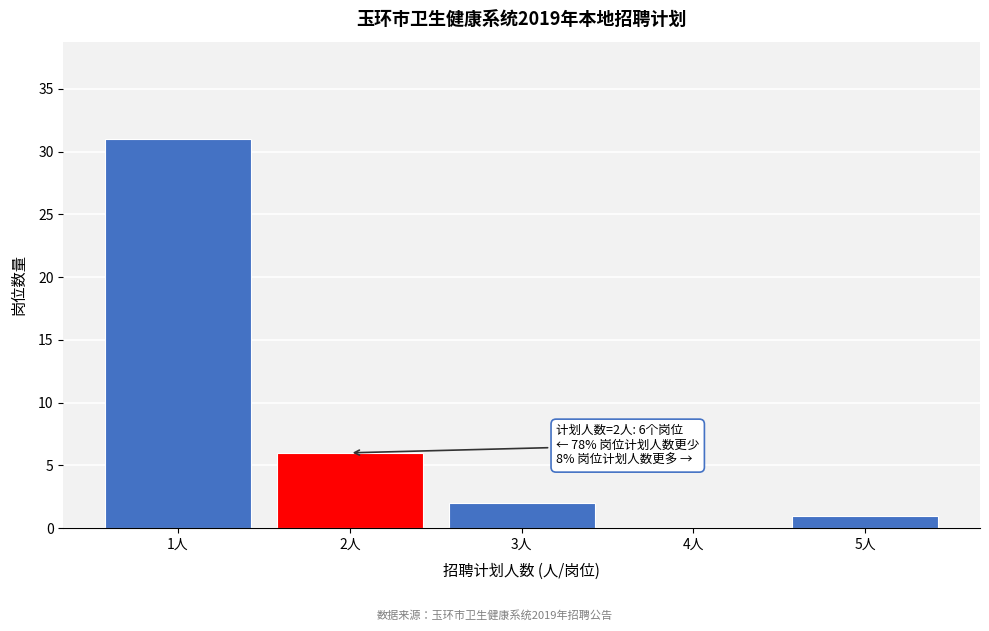

Reading left to right, extract all data points from this chart.

1人=31	2人=6	3人=2	4人=0	5人=1